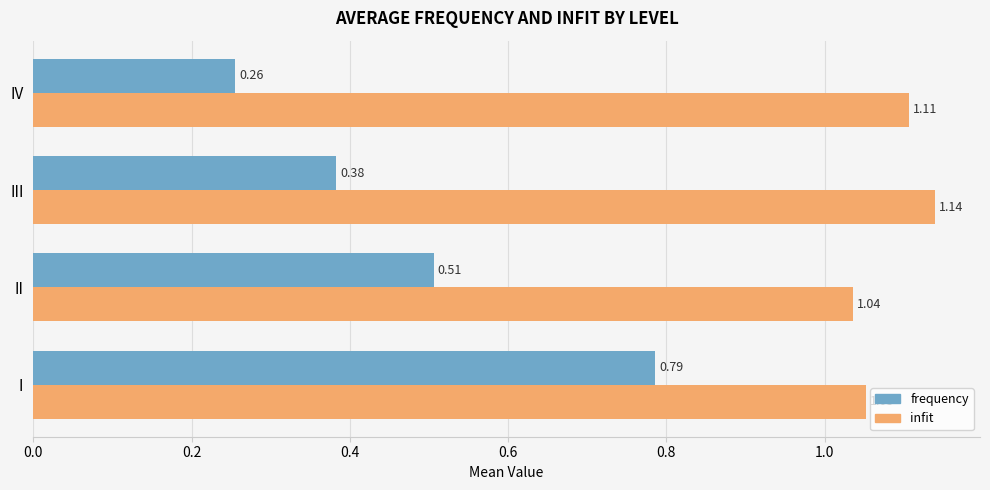

Which category has the lowest value in the frequency series?

IV